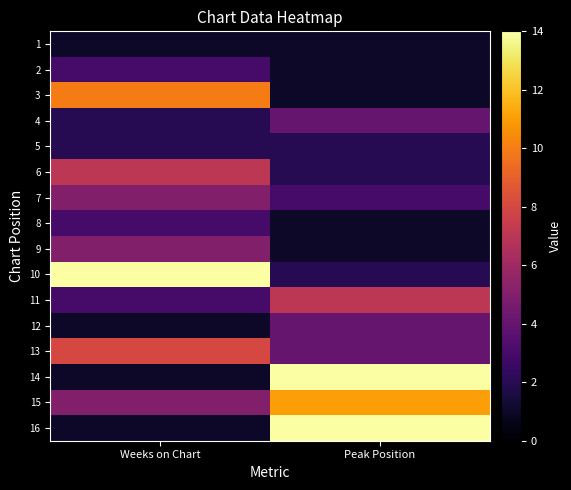

Rank the series at Weeks on Chart from highest to lowest value.

10, 3, 13, 6, 7, 9, 15, 2, 8, 11, 4, 5, 1, 12, 14, 16